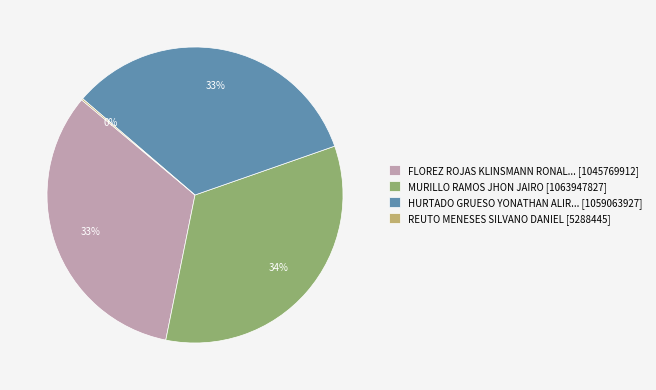

To the nearest percent, what portion does MURILLO RAMOS JHON JAIRO [1063947827] represent?

34%